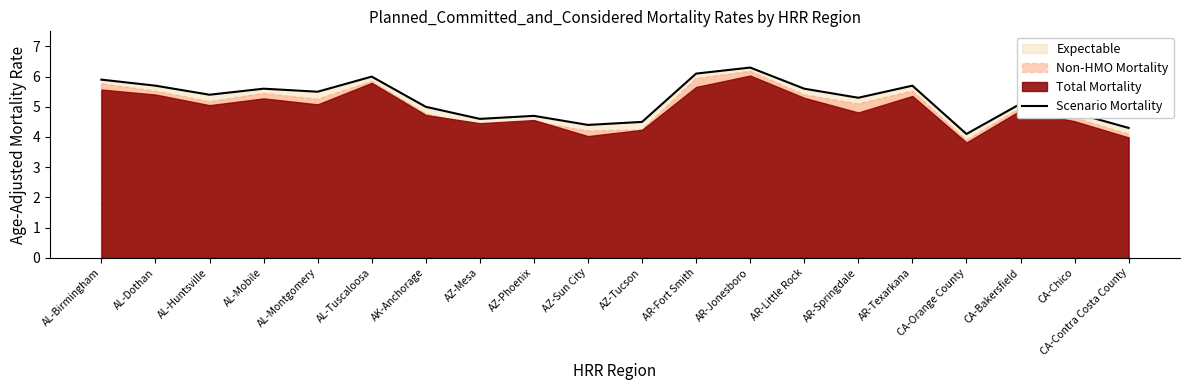

What is the change in value from AL-Huntsville to AL-Mobile?

+0.2